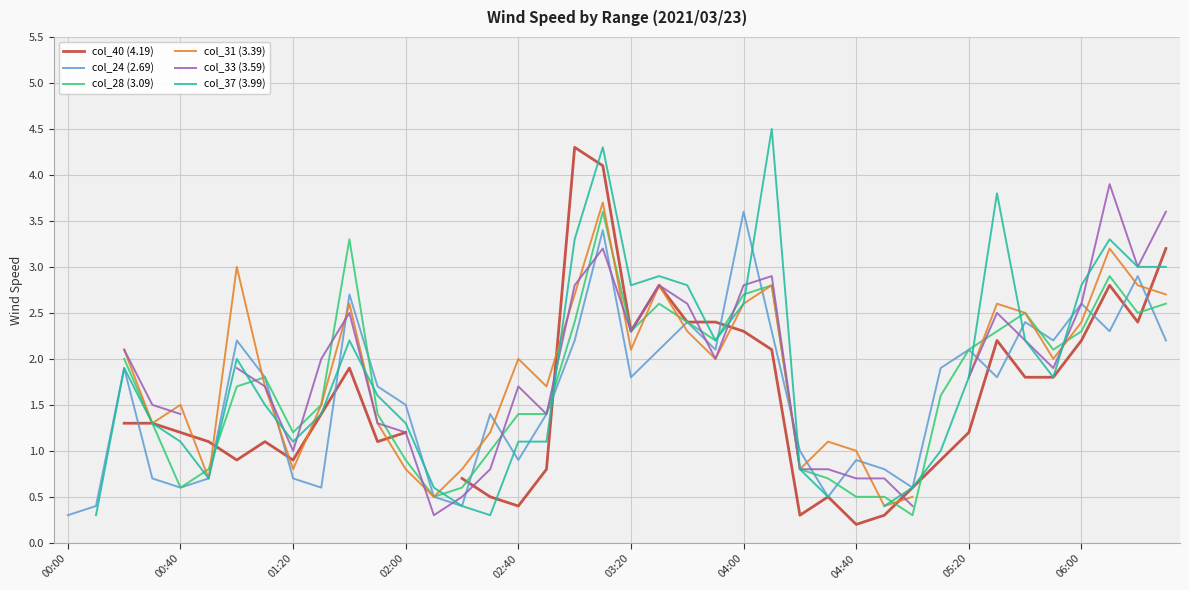

The col_33 (3.59) series shows 1.2 at 29. True or false?

False